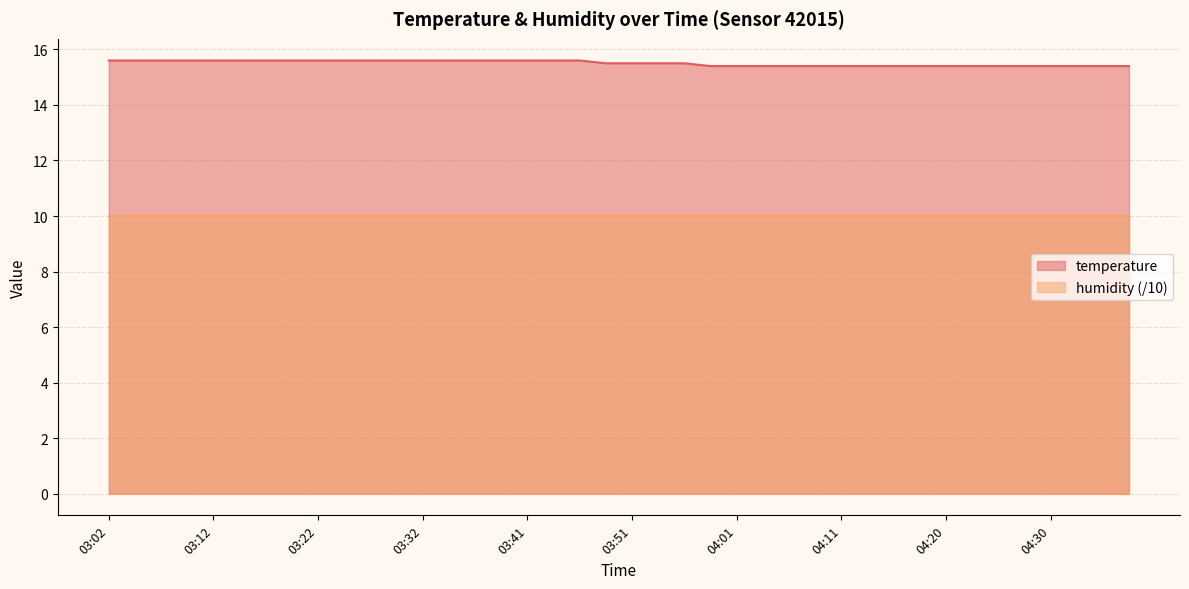

True or false: the data has more than 2 interior local peaks.

False